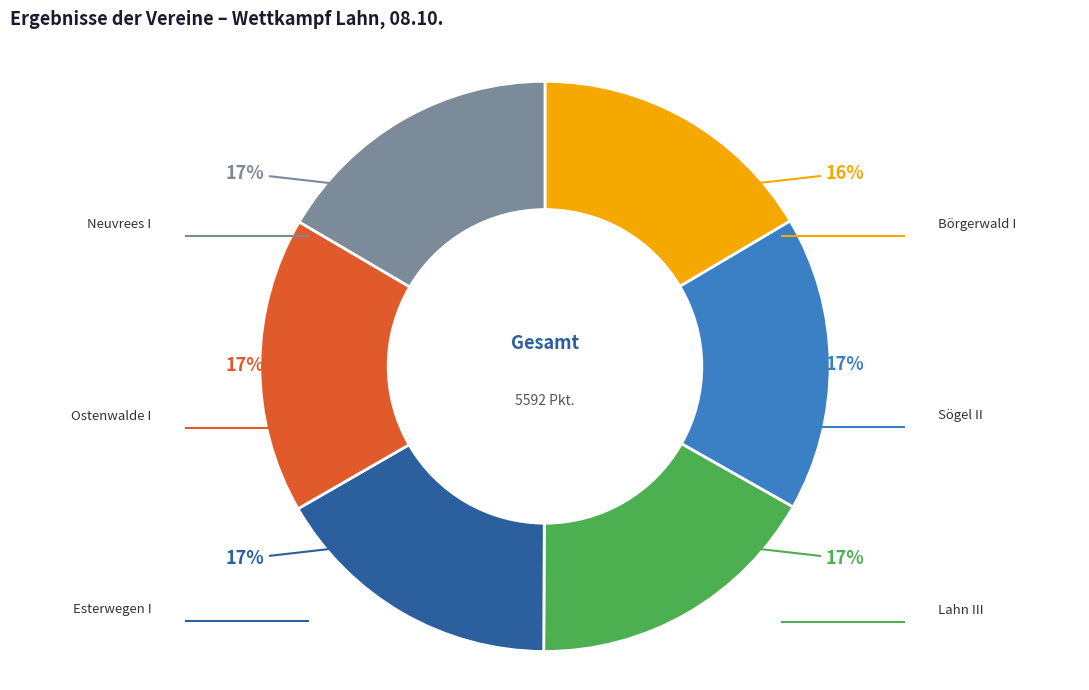

Is there any slice that represents more than half of the pie?

No